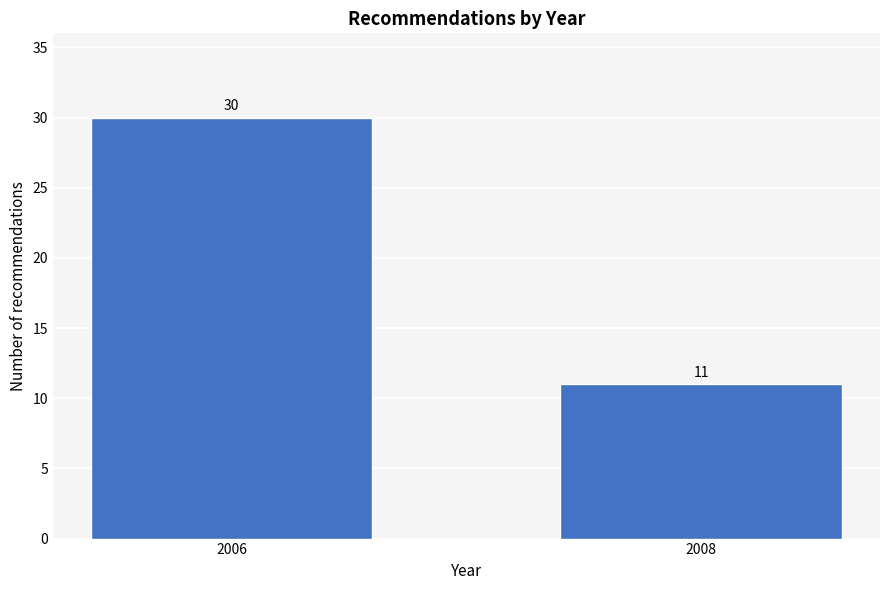

Reading left to right, transcribe all the data shown in this chart.

30	11